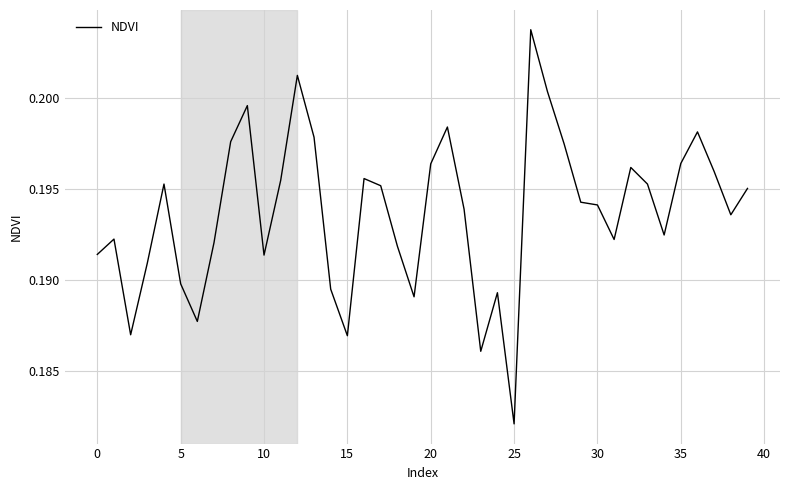

The value at 20 is 0.3. True or false?

False